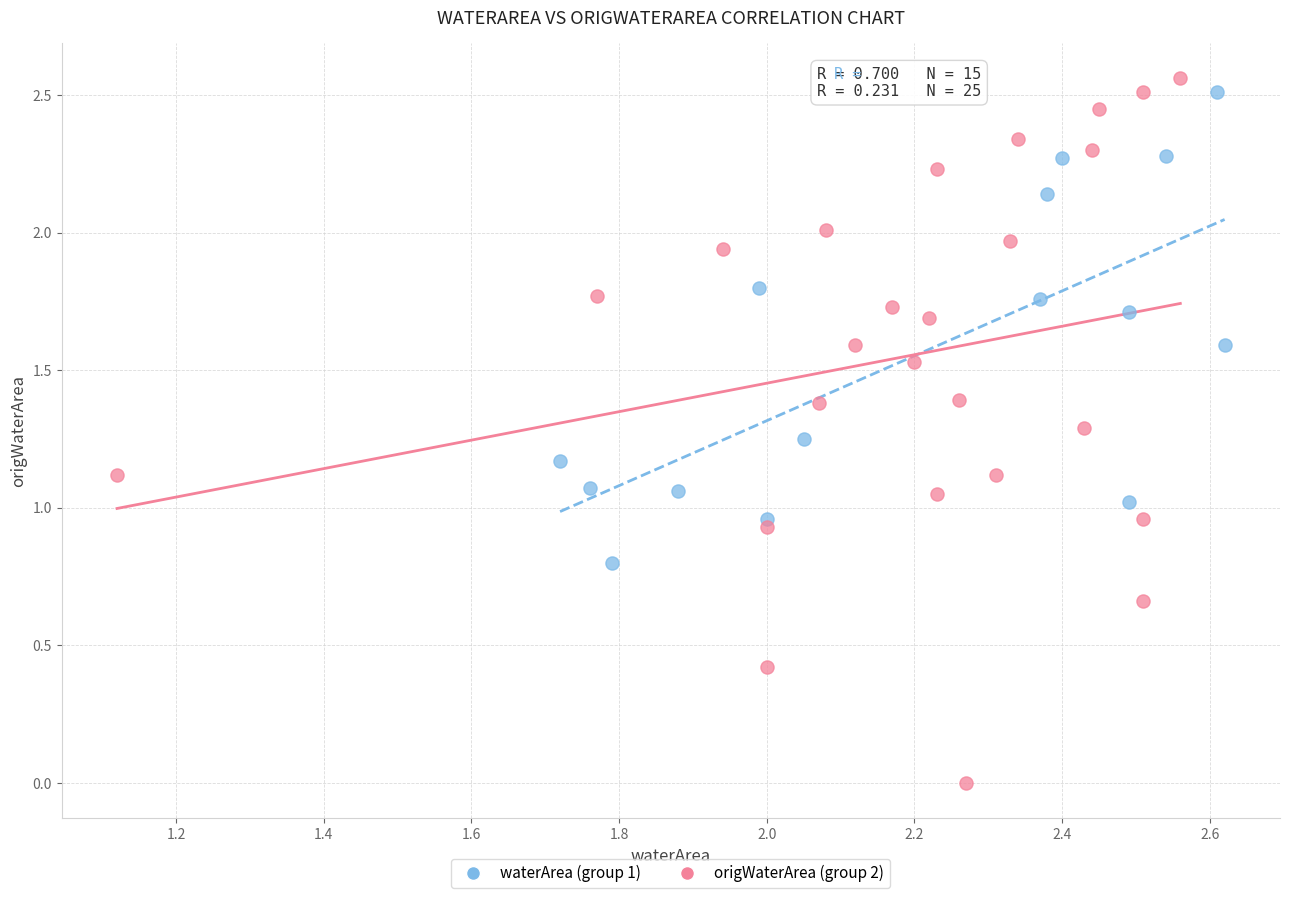

Which series reaches the minimum Y coordinate?

origWaterArea (group 2)